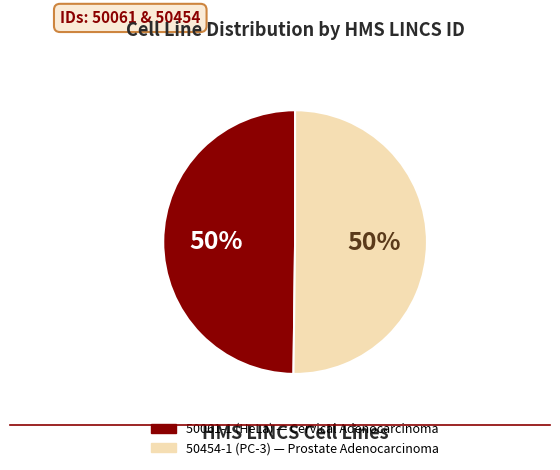

The 50061-1 (HeLa) slice represents 50% of the pie. True or false?

True